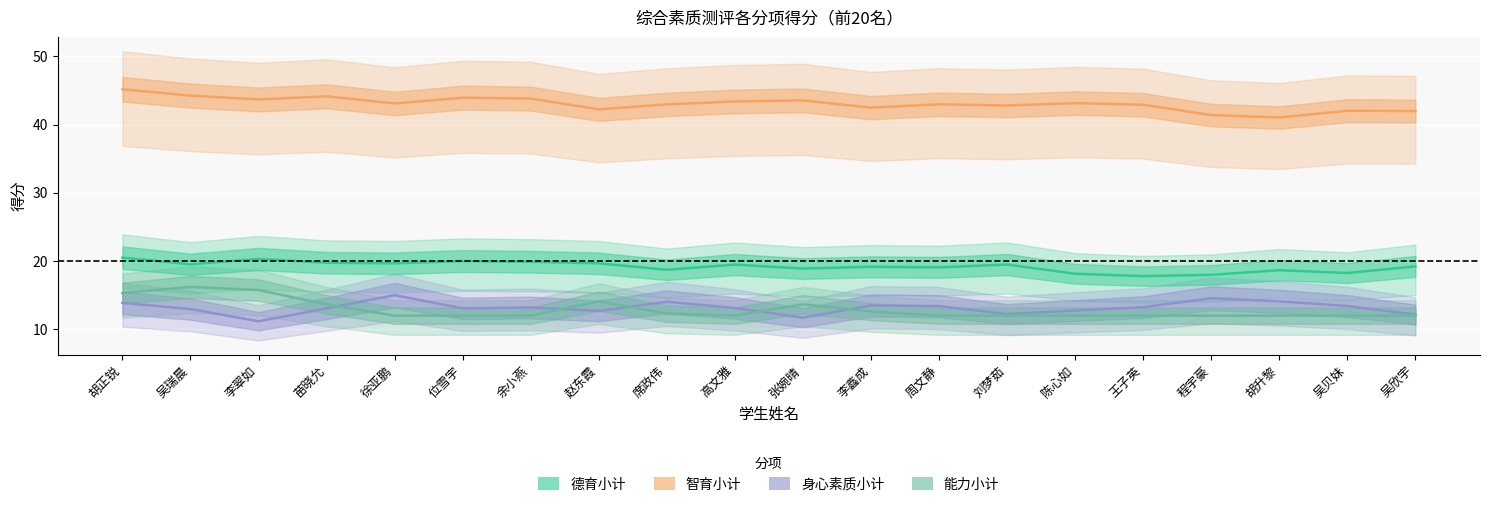

At which label does 智育小计 reach its peak?

胡正锐